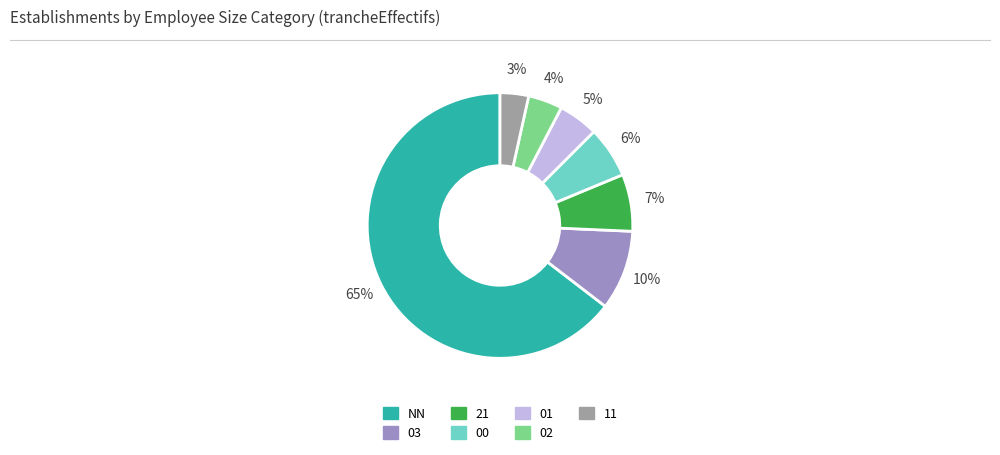

Which has a higher value, 03 or 00?

03